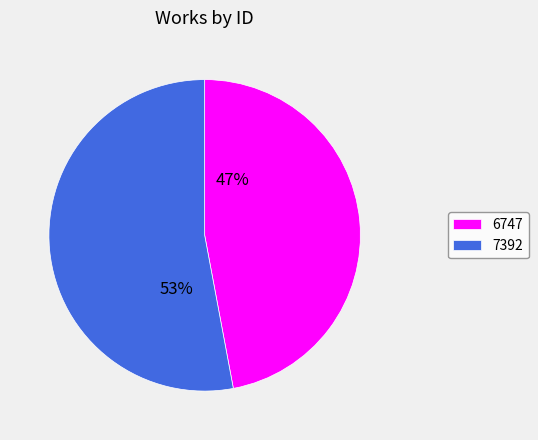

To the nearest percent, what percentage of the pie is 6747?

47%